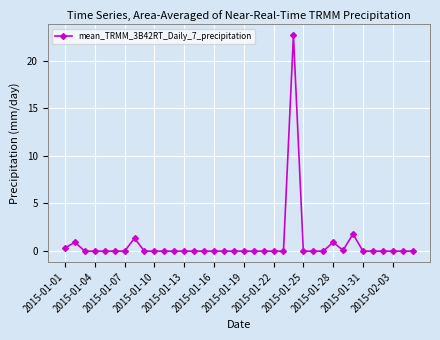

What is the difference between the second highest and minimum values?

1.8